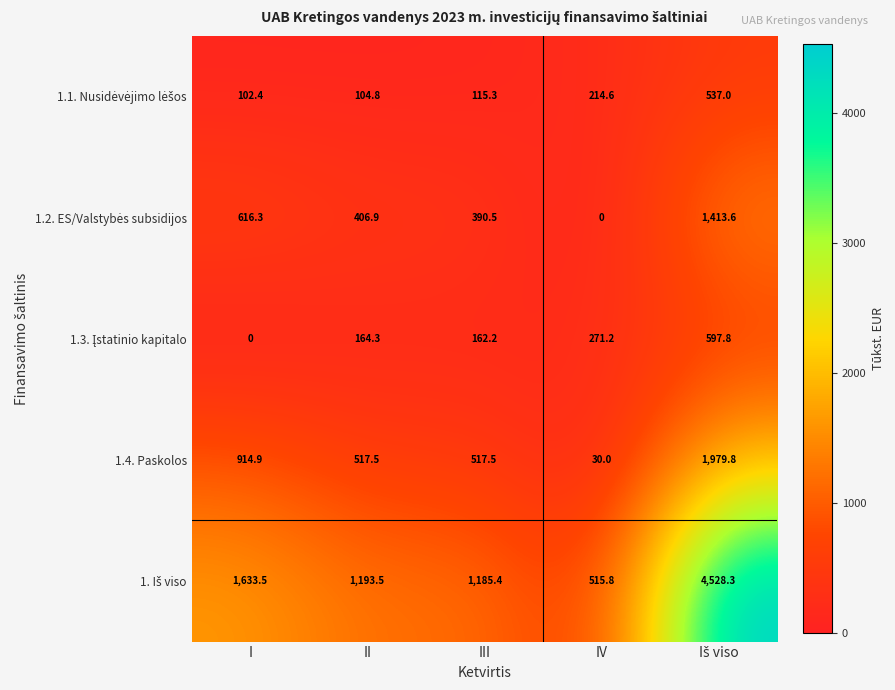

At how many categories does at least one series exceed 507?

5